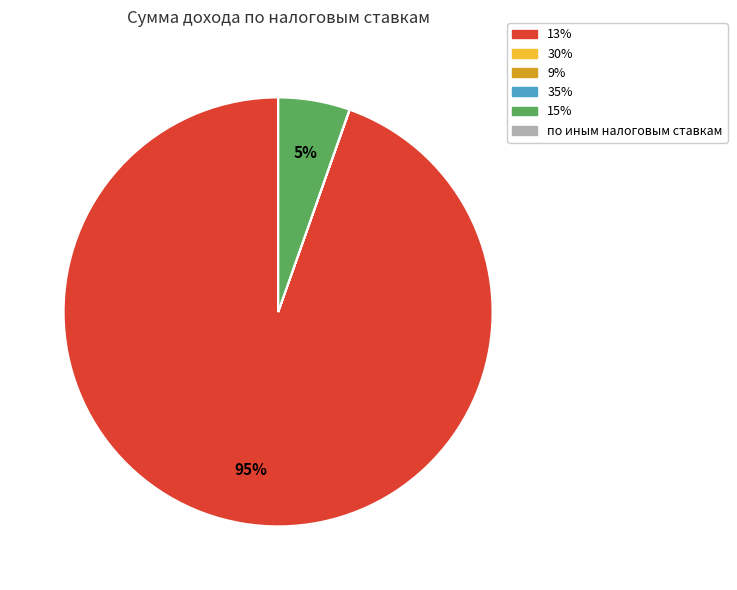

Which category has the biggest portion of the pie?

13%